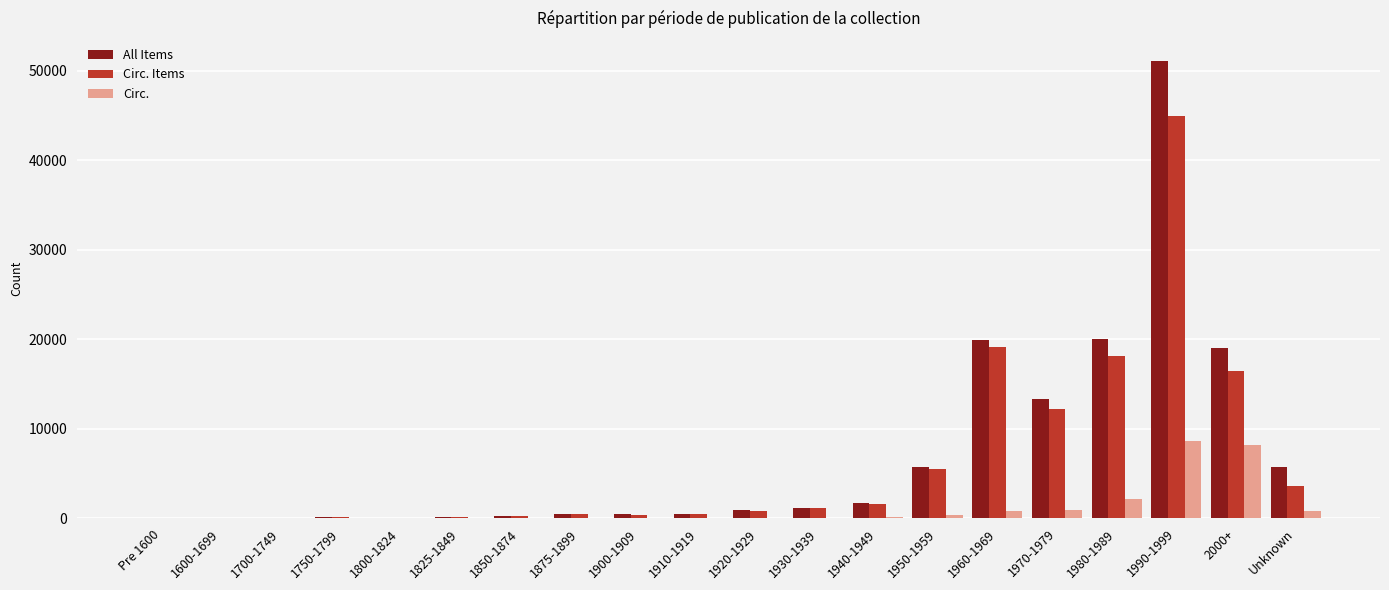

At which category is the sum across all series the highest?

1990-1999